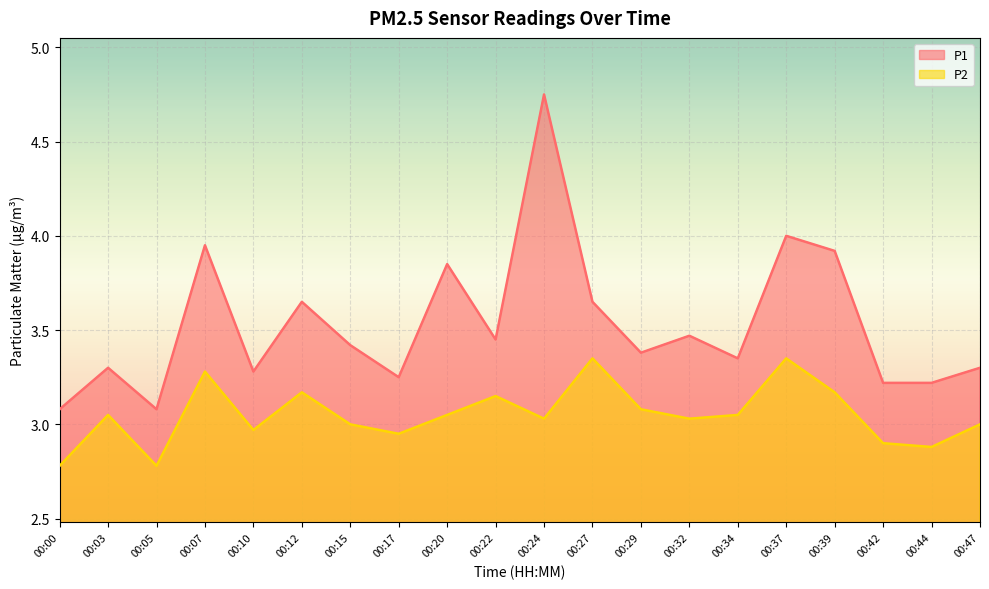

True or false: P1 has a value of 3.6 at 00:27.

True